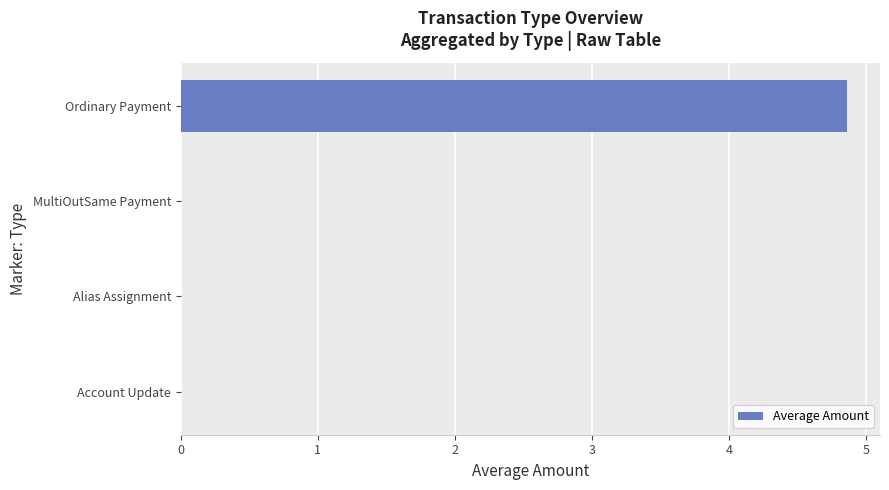

What is the greatest value displayed?

4.9